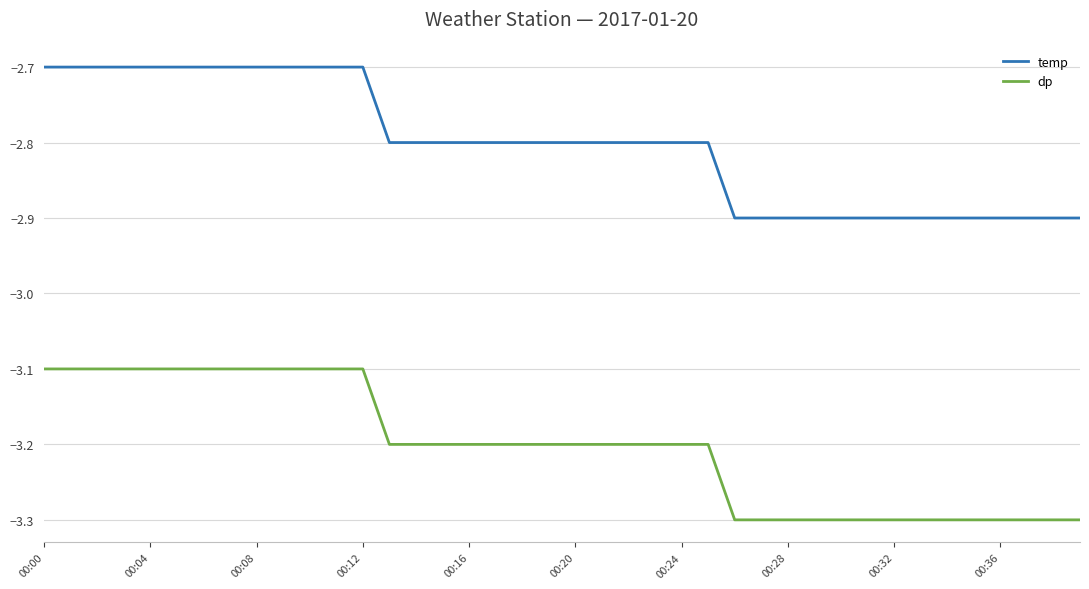

True or false: dp and temp cross at least once.

False